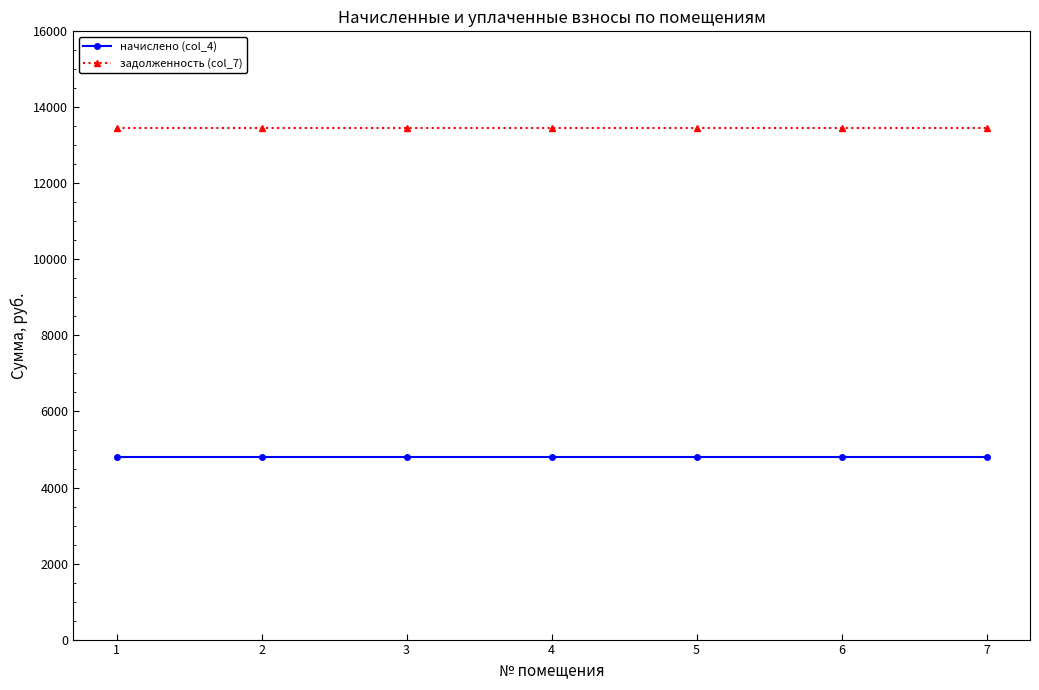

List the series in order of their peak value, highest first.

задолженность (col_7), начислено (col_4)